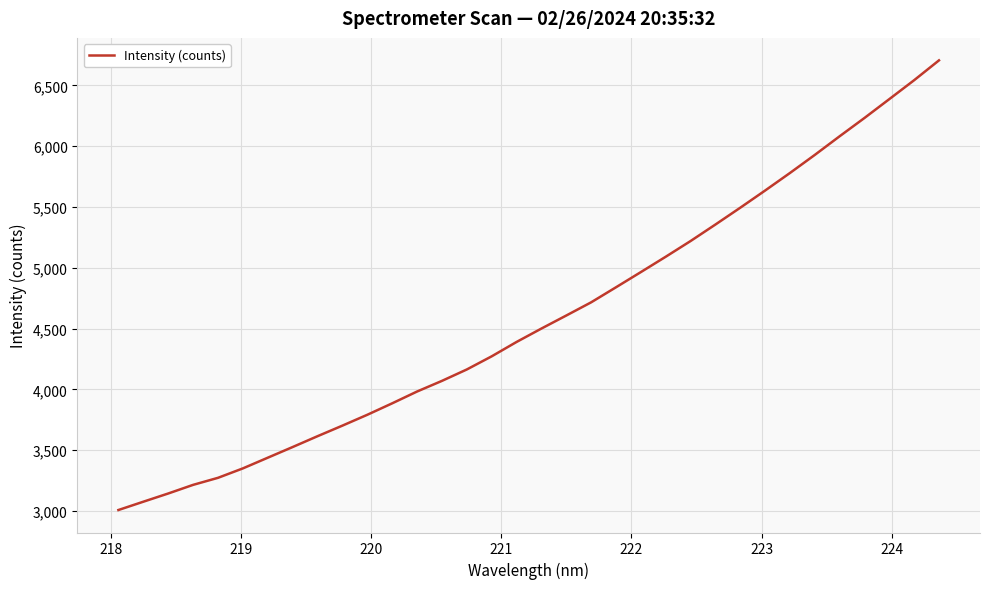

True or false: the data has more than 0 interior local peaks.

False